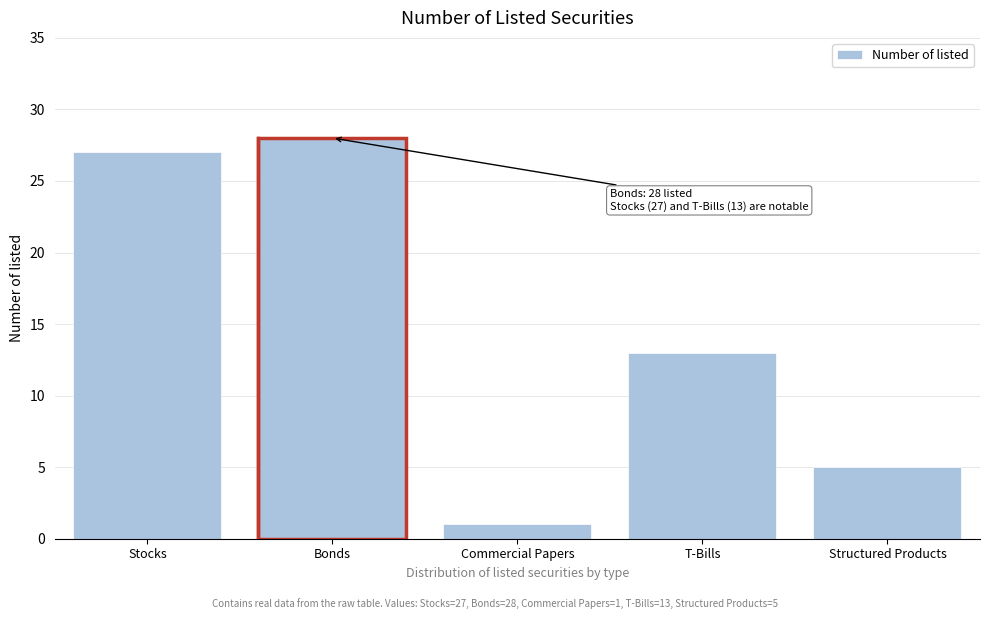

Reading left to right, what are all the values shown in this chart?

Stocks=27	Bonds=28	Commercial Papers=1	T-Bills=13	Structured Products=5